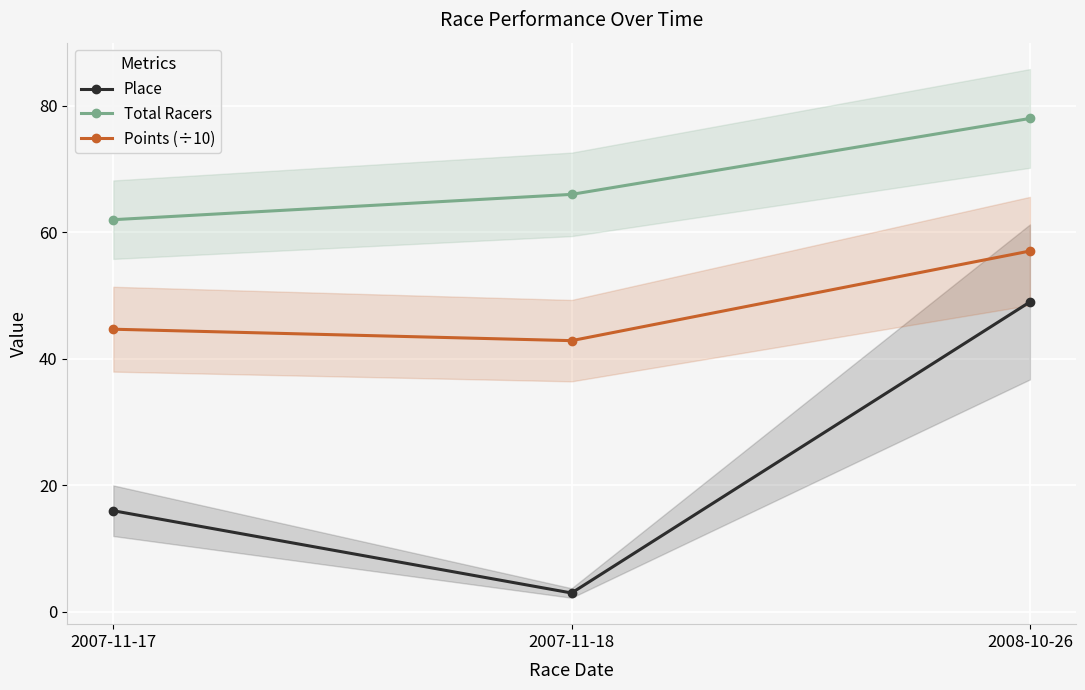

What position from the left is 2007-11-17?

1